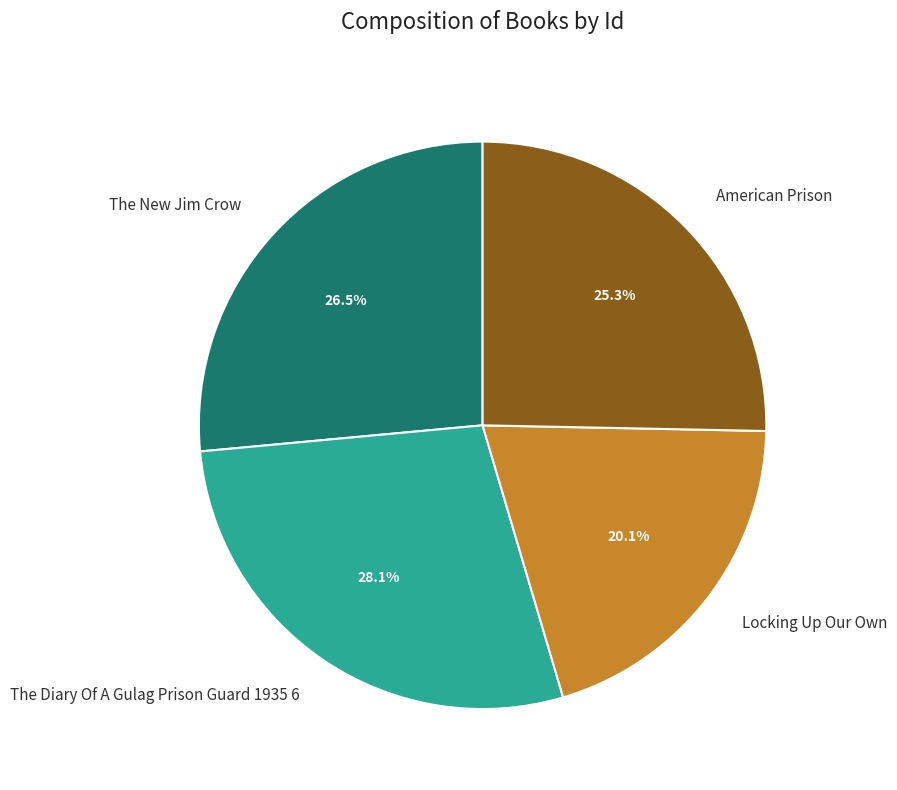

How many slices are in this pie chart?

4